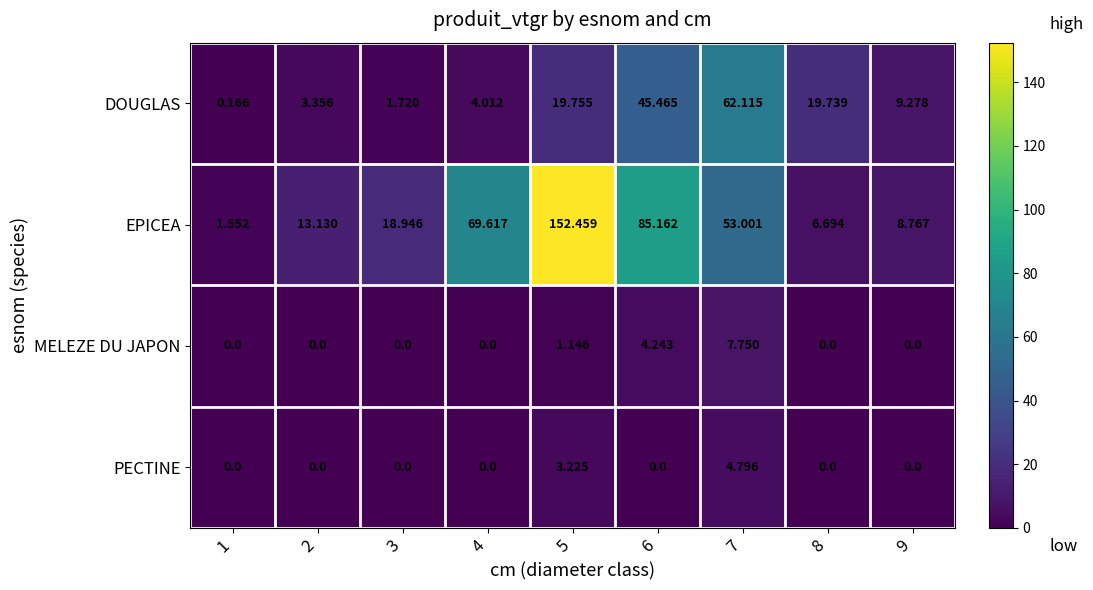

List the series in order of their peak value, lowest first.

PECTINE, MELEZE DU JAPON, DOUGLAS, EPICEA